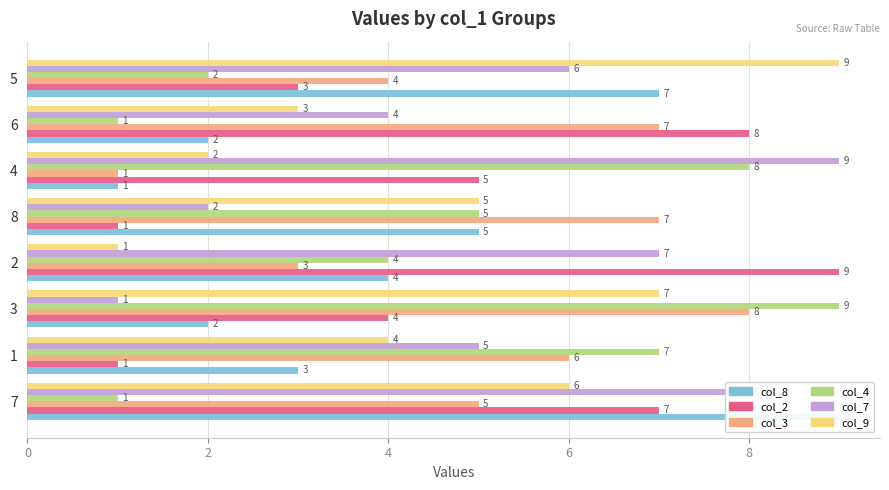

What is the difference between the col_7 values at 1 and 5?

1